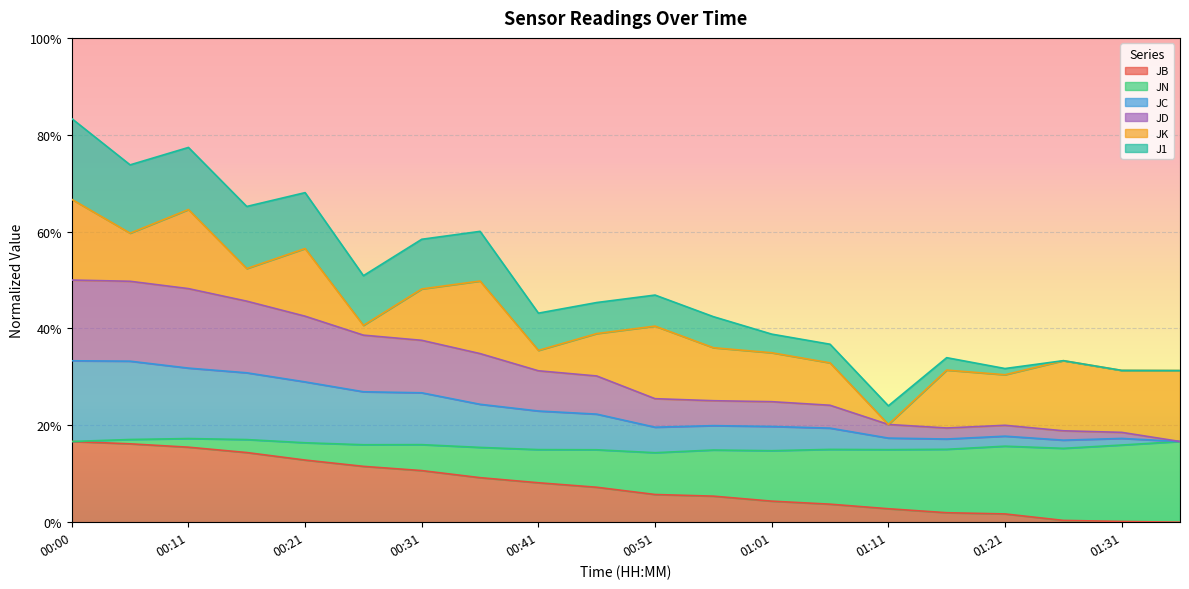

What position from the right is 00:41?

12